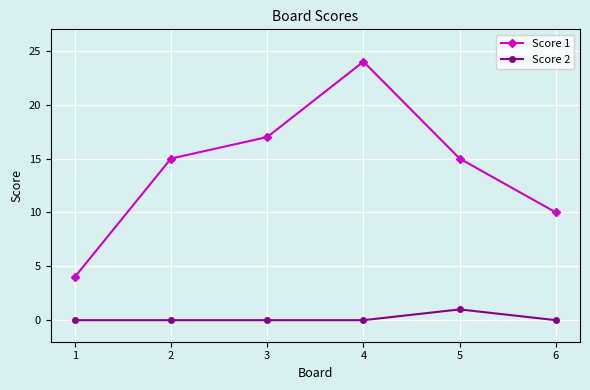

What is the total value across all series at 6?

10